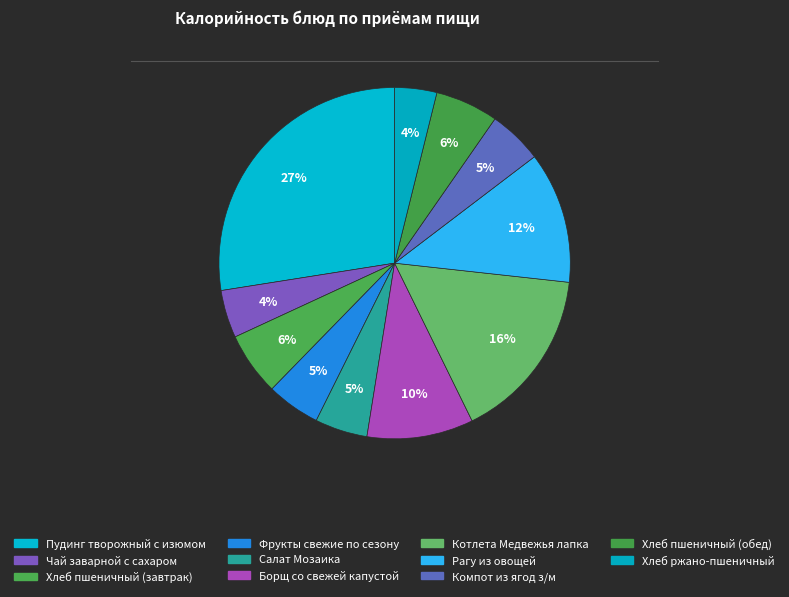

How many slices are in this pie chart?

11